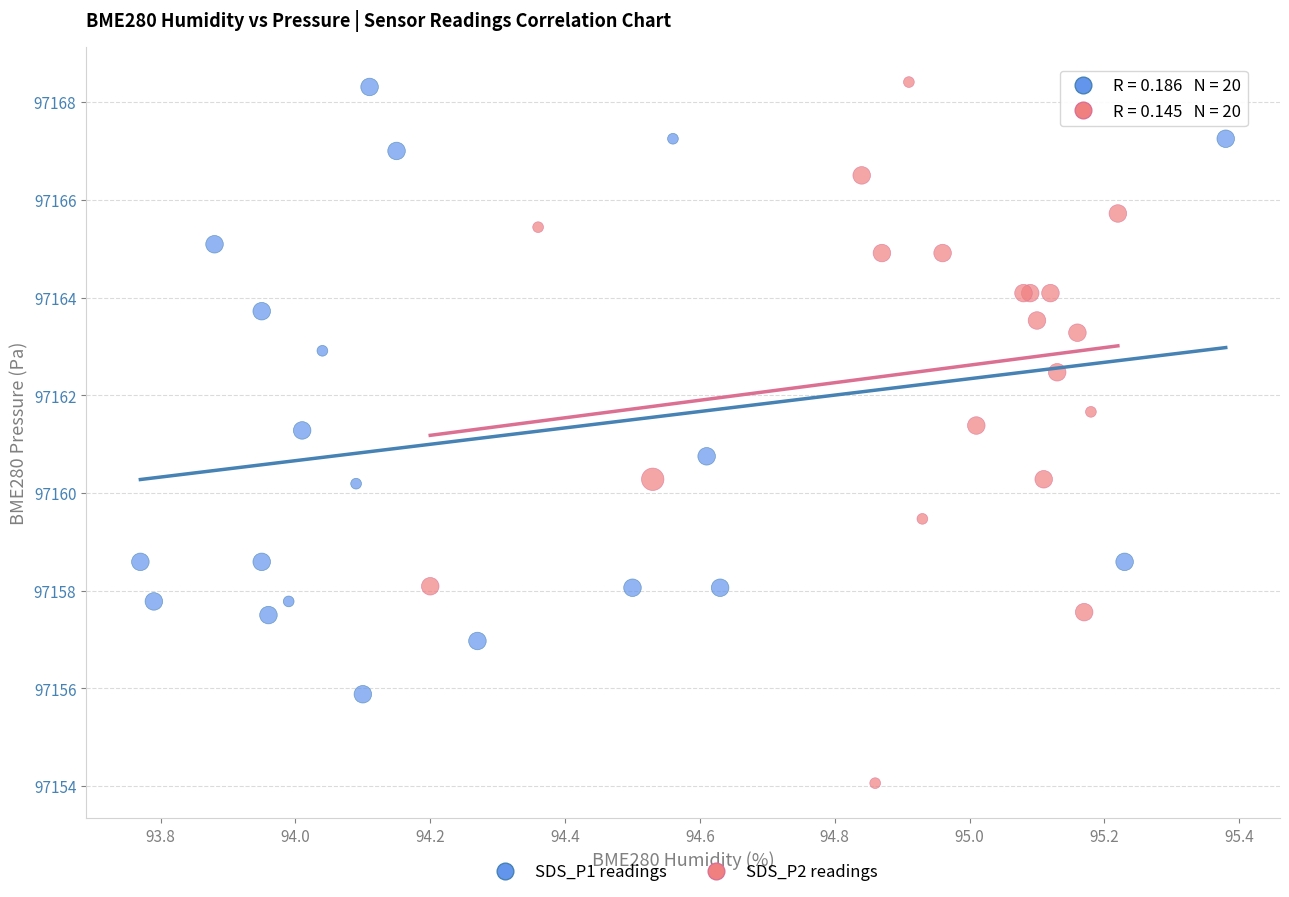

Which series has the largest Y range (max minus min)?

SDS_P2 readings